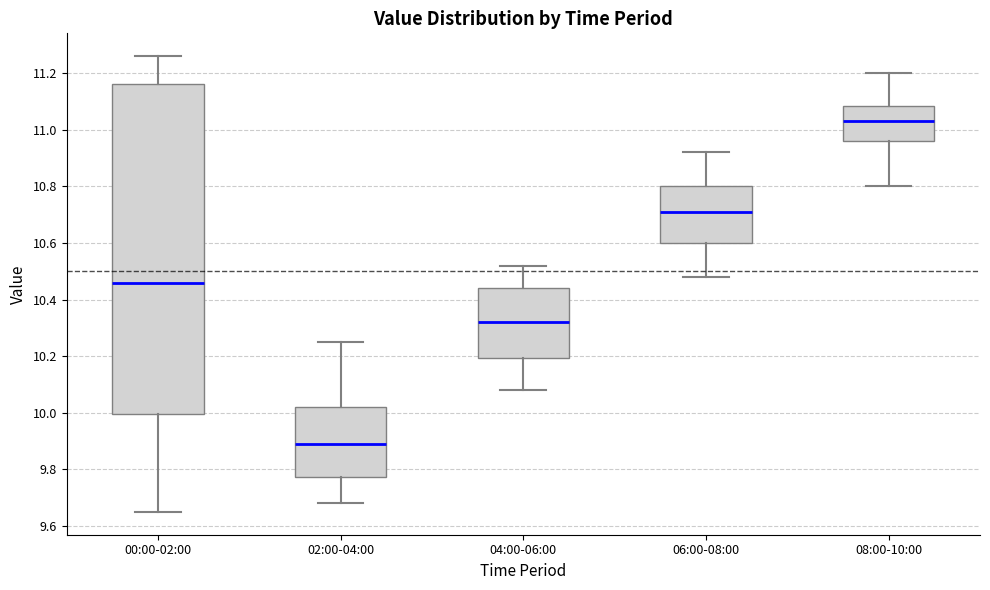

Which box is the tallest, from its lower edge to its upper edge?

00:00-02:00